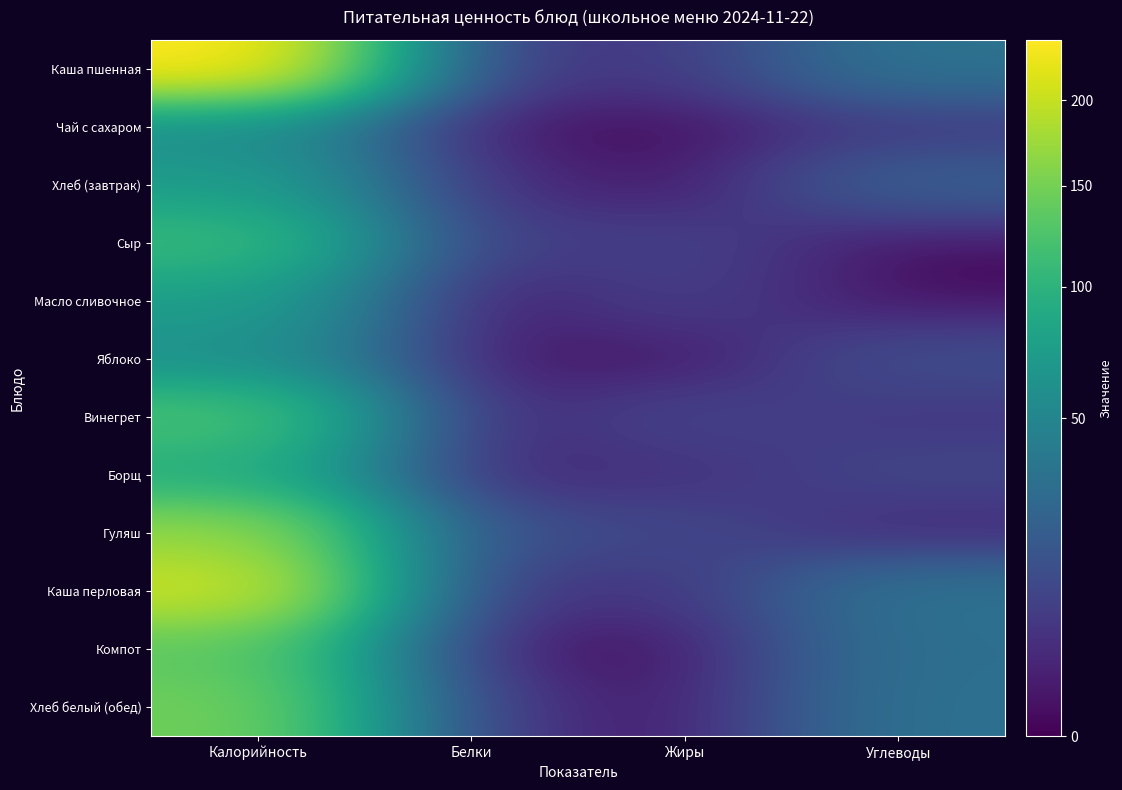

At Углеводы, list the series in order from largest to smallest.

Каша пшенная, Каша перловая, Хлеб белый (обед), Компот, Хлеб (завтрак), Яблоко, Борщ, Чай с сахаром, Винегрет, Гуляш, Масло сливочное, Сыр